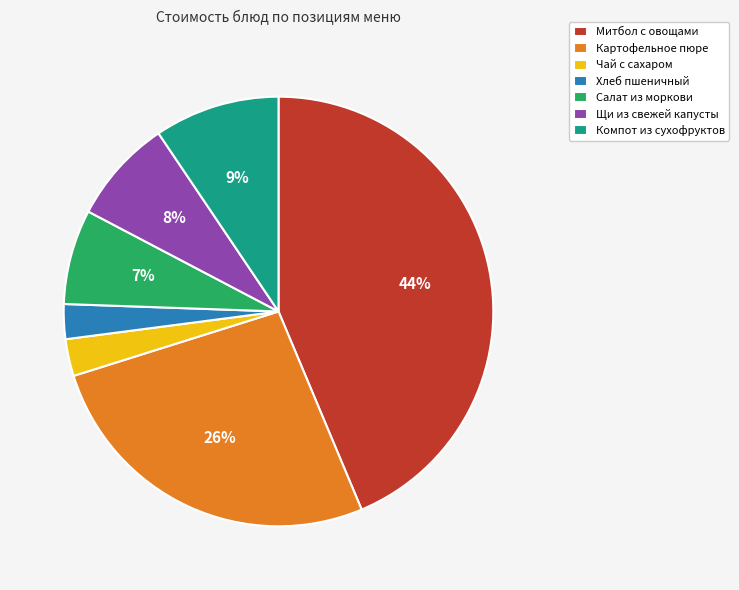

To the nearest percent, what percentage of the pie is Чай с сахаром?

3%